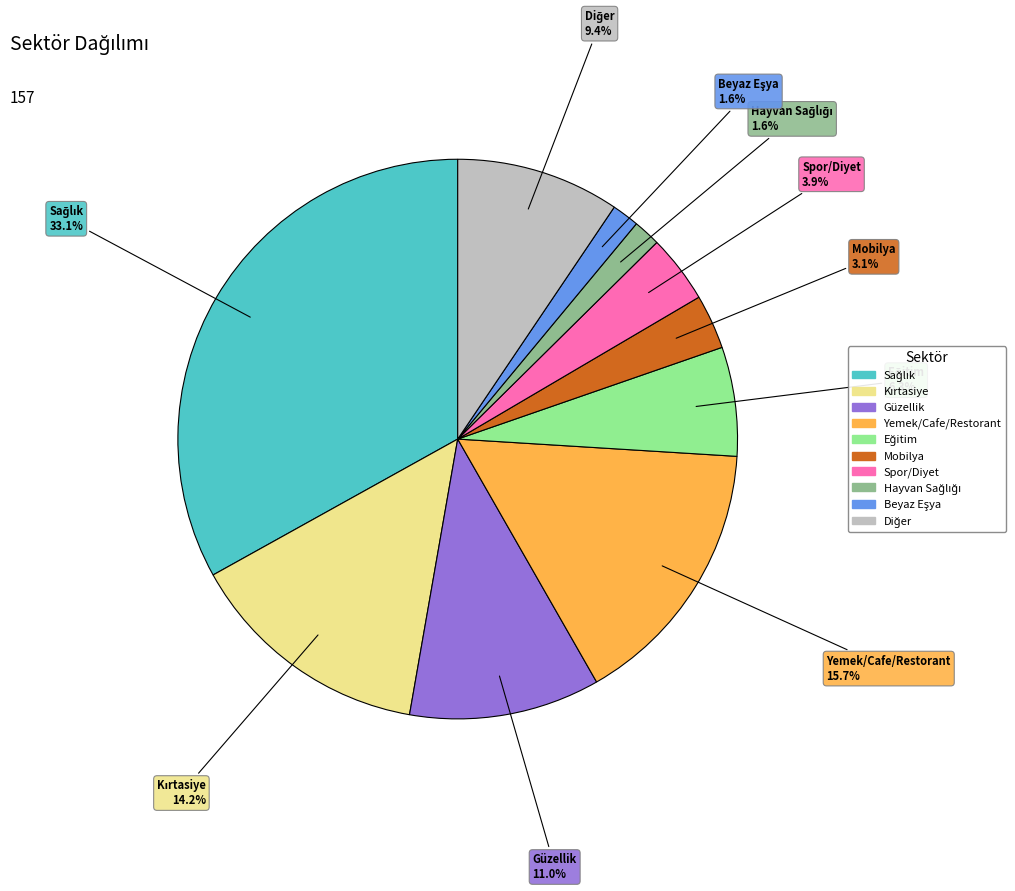

What percentage is the Spor/Diyet slice, to the nearest percent?

4%